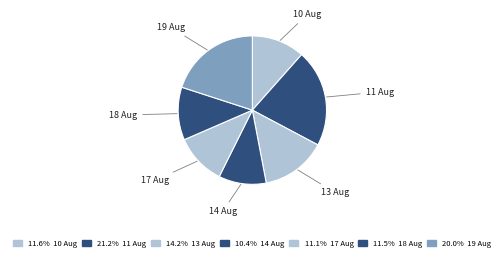

How many slices are in this pie chart?

7